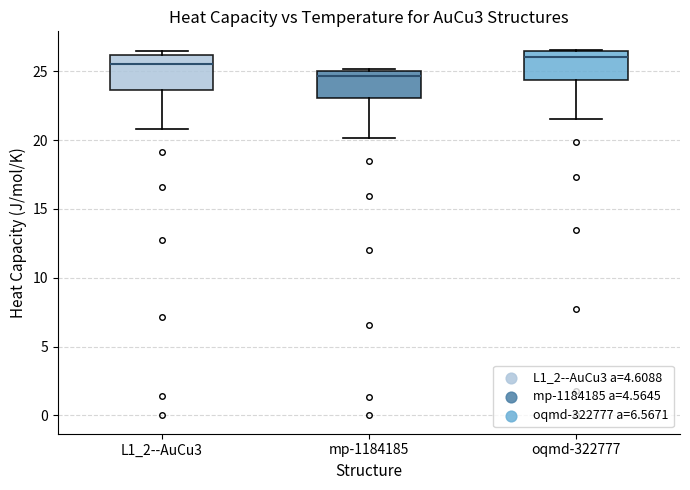

Reading left to right, read every box against the y-axis: the position of its median line, the range the box covers, and the ends of its whiskers. The values are not printed on the chart, so give them approximately, as read against the axis.

L1_2--AuCu3: median 25.5, box 23.5 to 26.0, whiskers 21.0 to 26.5
mp-1184185: median 24.5, box 23.0 to 25.0, whiskers 20.0 to 25.0
oqmd-322777: median 26.0, box 24.5 to 26.5, whiskers 21.5 to 26.5